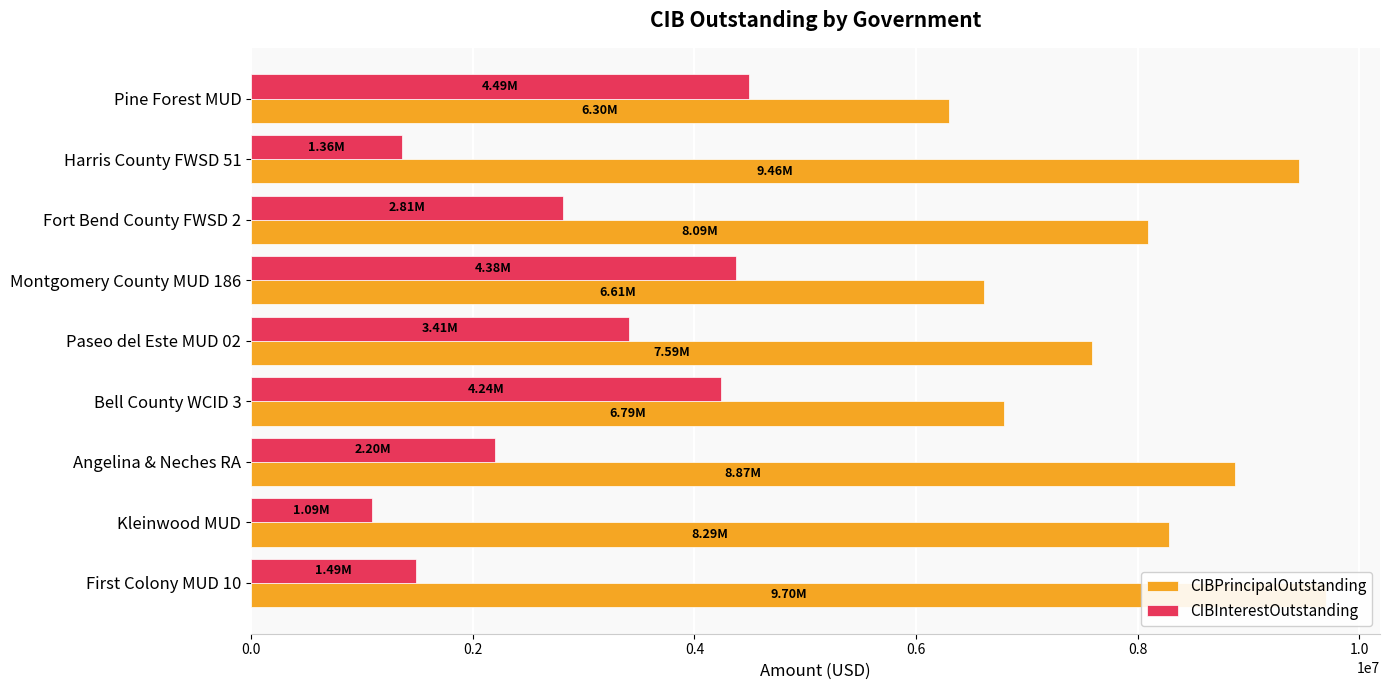

The CIBInterestOutstanding series shows 4236450.0 at Bell County WCID 3. True or false?

True